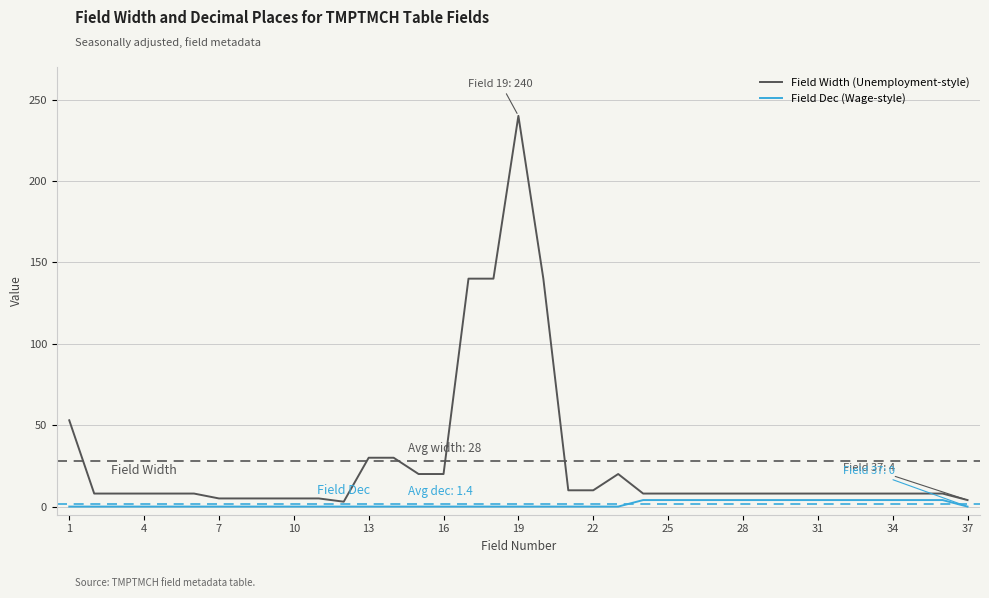

List the series in order of their peak value, highest first.

Field Width (Unemployment-style), Field Dec (Wage-style)